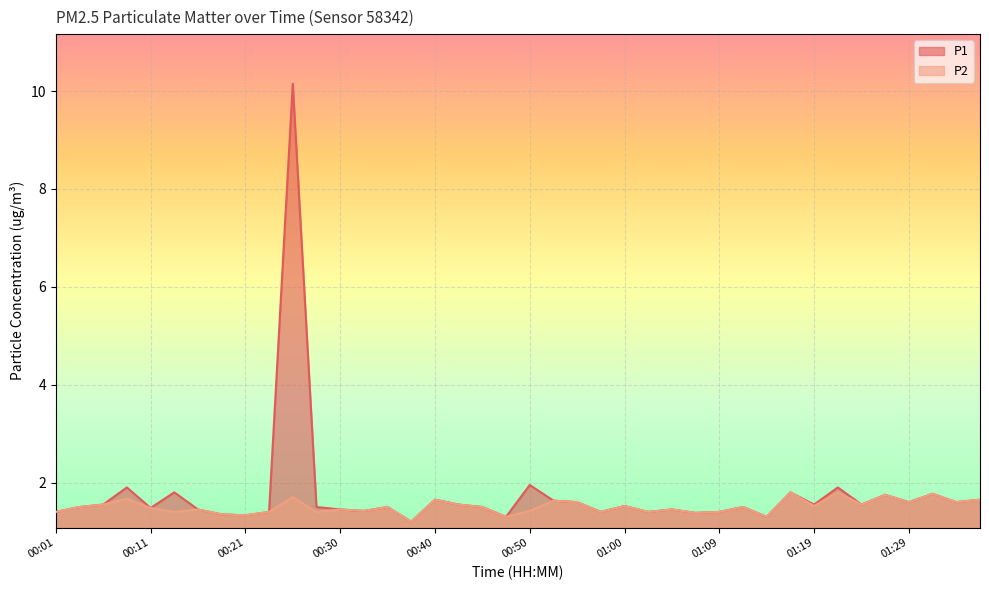

How many interior local valleys does the P1 series have?

13